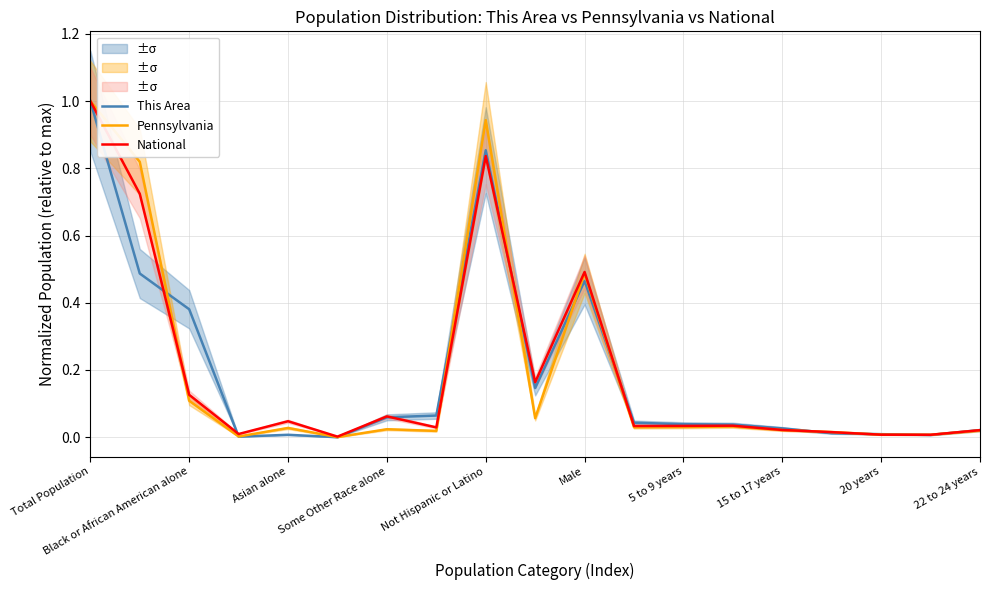

What is the average value of the Pennsylvania series?

0.2